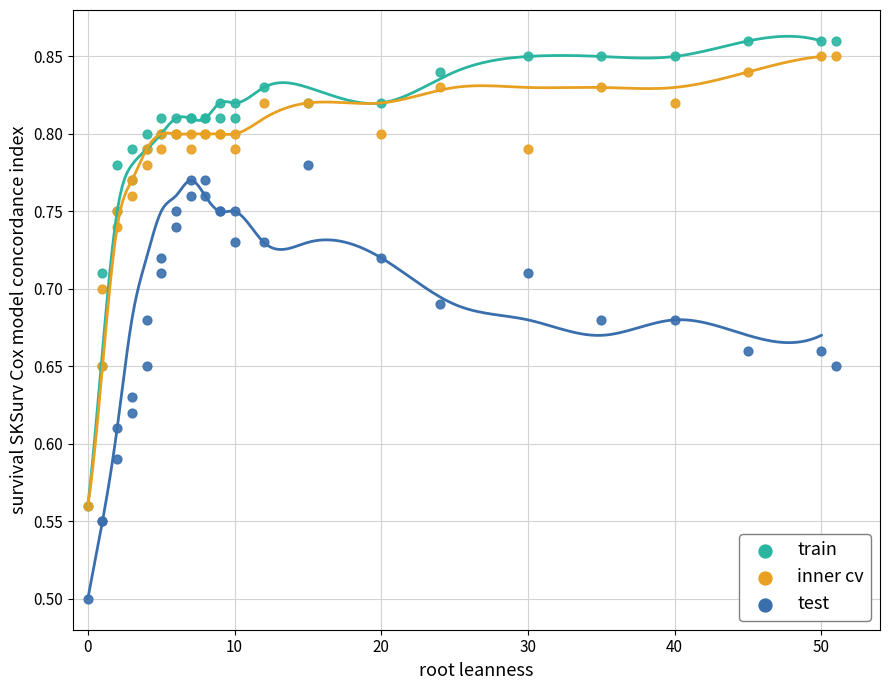

Which series reaches the minimum Y coordinate?

test